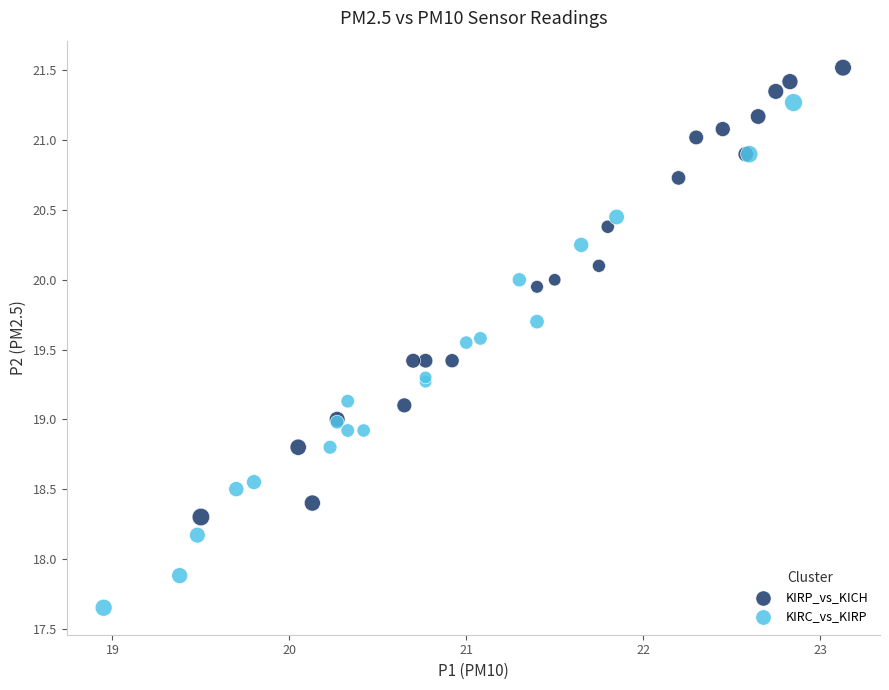

What are all the series names shown in the legend?

KIRP_vs_KICH, KIRC_vs_KIRP